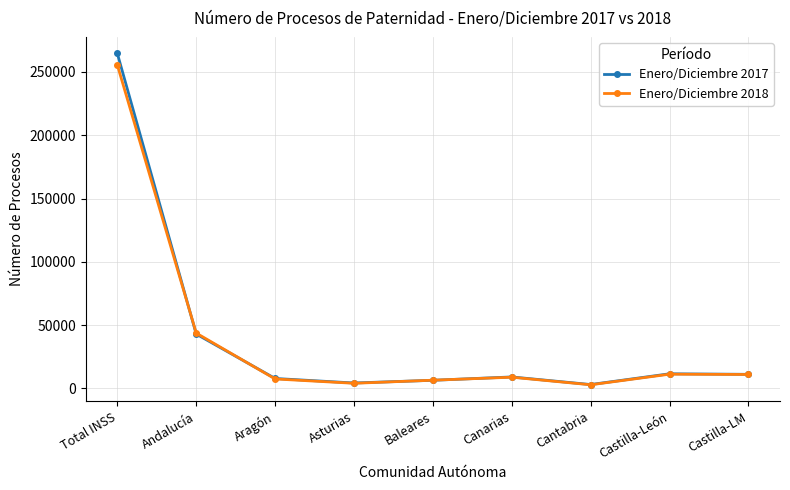

What is the value of the Enero/Diciembre 2018 point at the 6th from the left?

8861